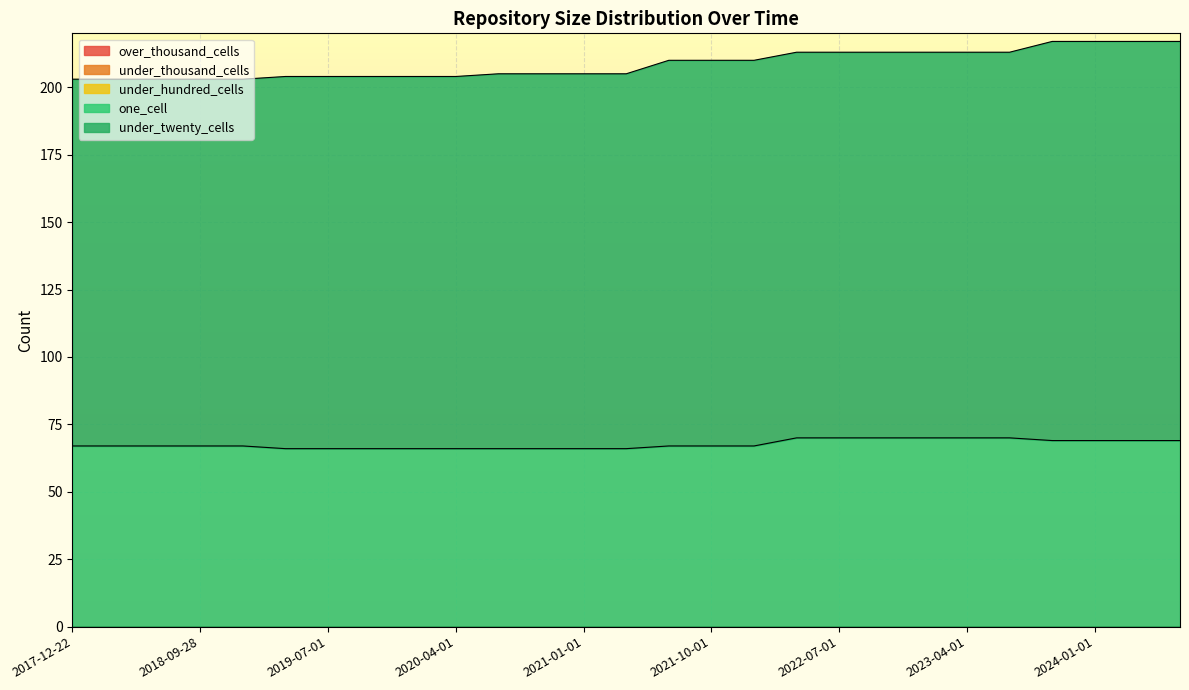

What position from the right is 2018-07-11?

25